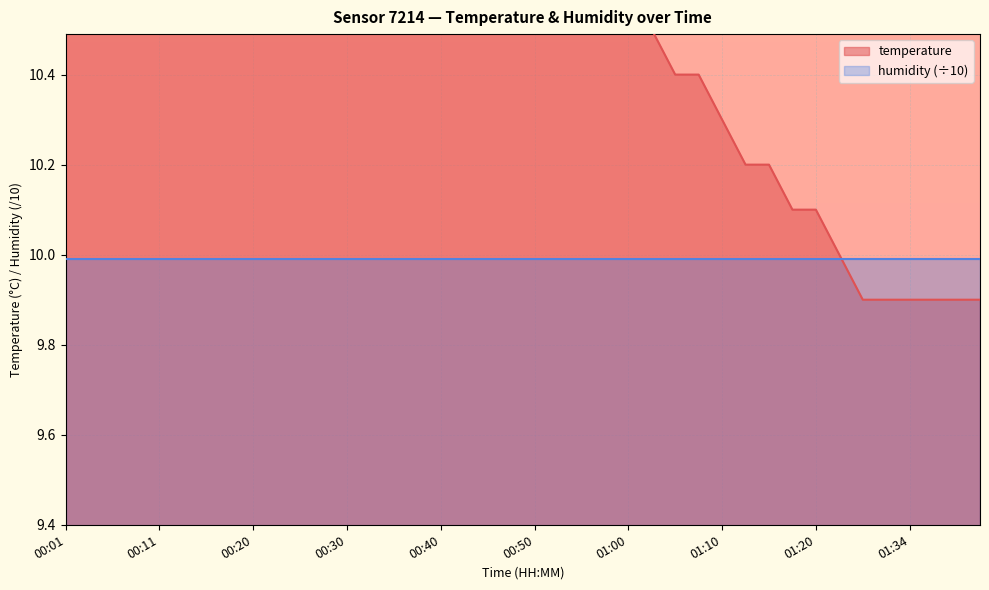

What is the label of the 25th point from the left?

01:00